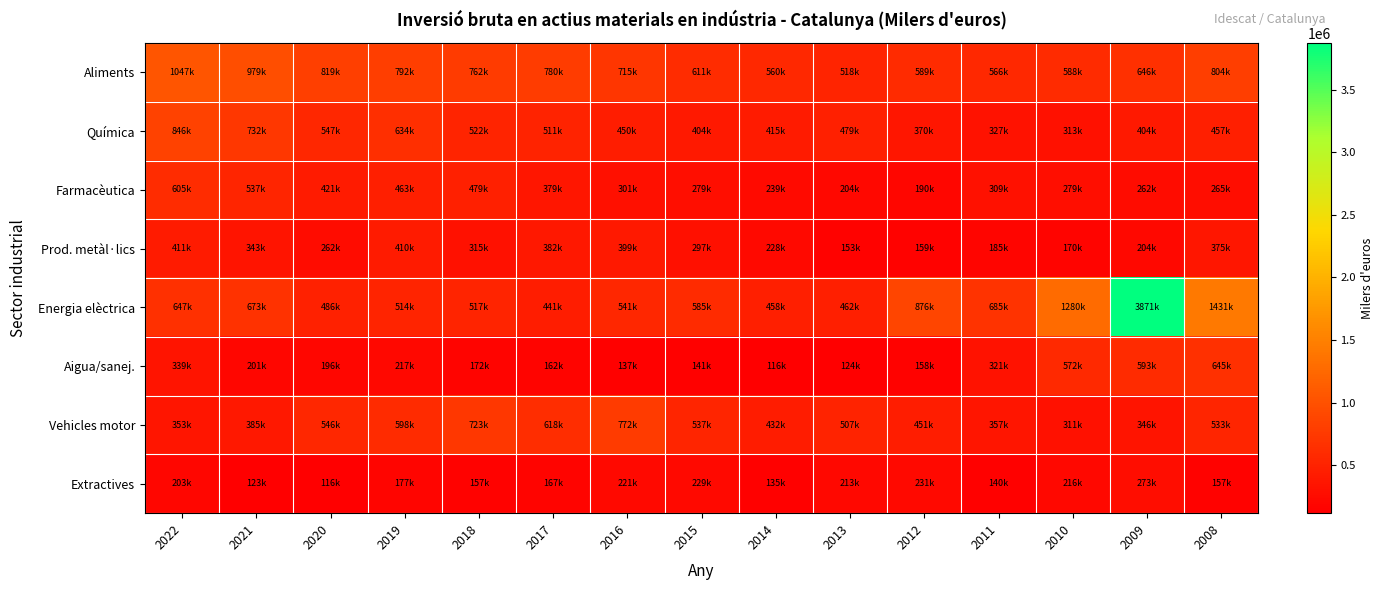

Reading right to left, list all the values displayed in this chart.

Aliments: 2008=804703	2009=646154	2010=588411	2011=566495	2012=589884	2013=518641	2014=560500	2015=611698	2016=715567	2017=780661	2018=762106	2019=792030	2020=819296	2021=979235	2022=1047869
Química: 2008=457549	2009=404579	2010=313502	2011=327424	2012=370340	2013=479686	2014=415536	2015=404327	2016=450412	2017=511796	2018=522498	2019=634355	2020=547536	2021=732195	2022=846727
Farmacèutica: 2008=265261	2009=262286	2010=279380	2011=309841	2012=190602	2013=204428	2014=239567	2015=279737	2016=301695	2017=379451	2018=479767	2019=463705	2020=421561	2021=537192	2022=605834
Prod. metàl·lics: 2008=375516	2009=204614	2010=170313	2011=185054	2012=159591	2013=153854	2014=228319	2015=297188	2016=399140	2017=382159	2018=315634	2019=410224	2020=262481	2021=343357	2022=411274
Energia elèctrica: 2008=1431645	2009=3871917	2010=1280613	2011=685743	2012=876176	2013=462578	2014=458633	2015=585994	2016=541758	2017=441289	2018=517757	2019=514669	2020=486101	2021=673438	2022=647179
Aigua/sanej.: 2008=645466	2009=593864	2010=572440	2011=321645	2012=158690	2013=124362	2014=116351	2015=141975	2016=137462	2017=162797	2018=172185	2019=217748	2020=196452	2021=201286	2022=339689
Vehicles motor: 2008=533790	2009=346511	2010=311427	2011=357426	2012=451392	2013=507348	2014=432825	2015=537214	2016=772303	2017=618586	2018=723630	2019=598403	2020=546519	2021=385940	2022=353303
Extractives: 2008=157360	2009=273887	2010=216878	2011=140131	2012=231977	2013=213060	2014=135910	2015=229437	2016=221249	2017=167428	2018=157785	2019=177824	2020=116155	2021=123628	2022=203373